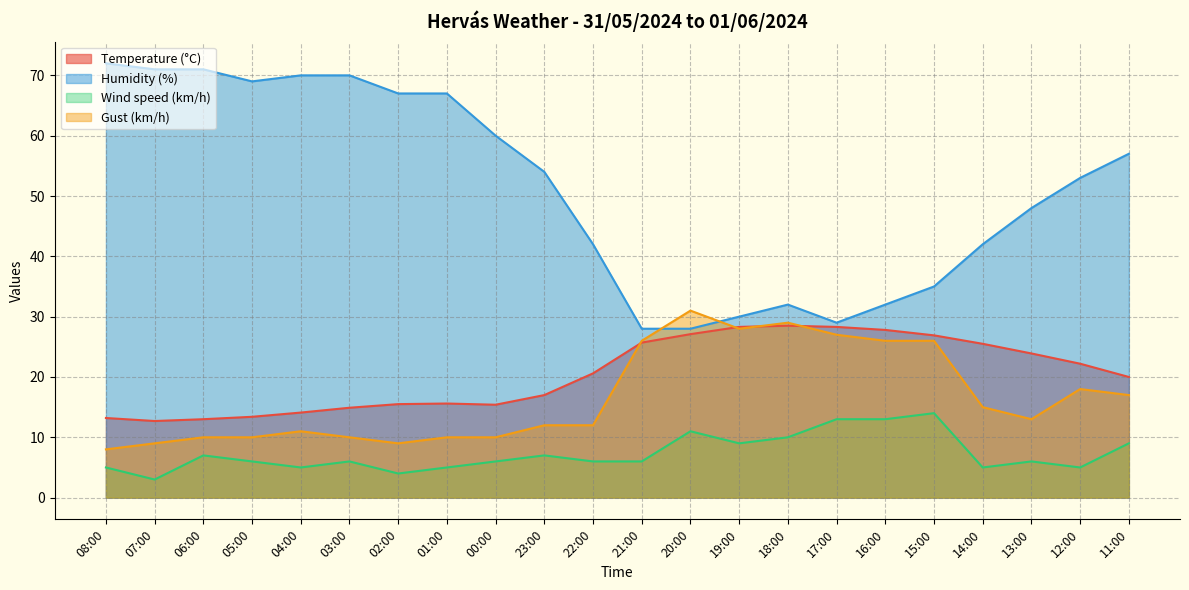

Count the number of categories in the chart.

22